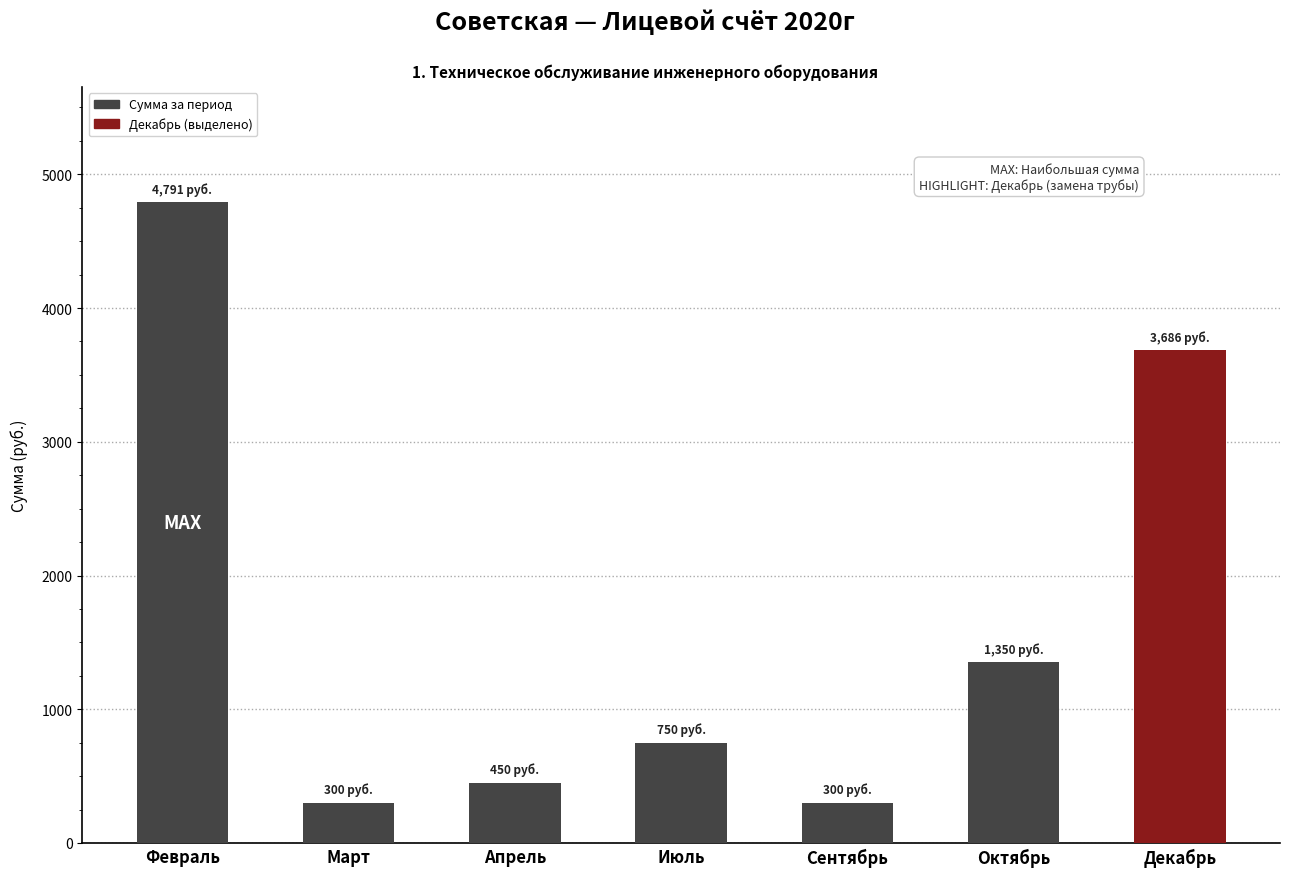

What is the greatest value displayed?

4790.6